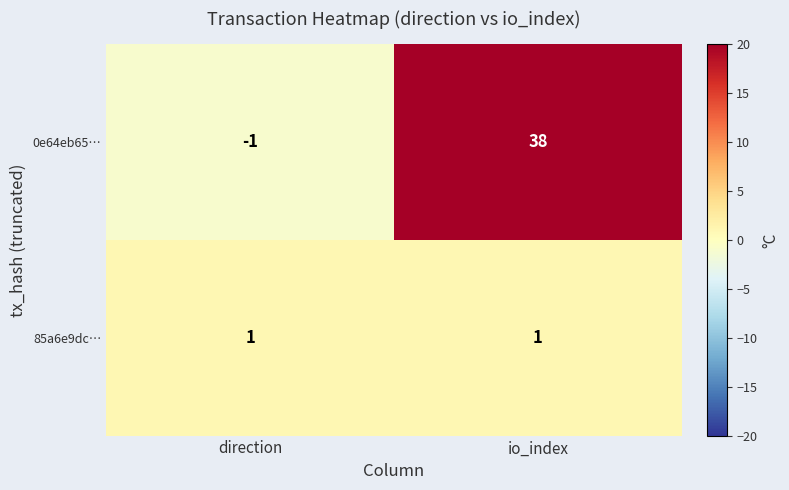

Reading right to left, extract all data points from this chart.

0e64eb65…: 38	-1
85a6e9dc…: 1	1